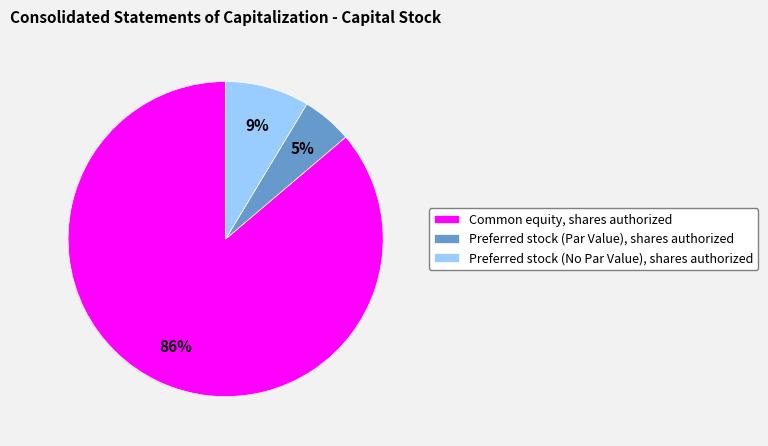

True or false: Preferred stock (No Par Value), shares authorized accounts for 9% of the total.

True